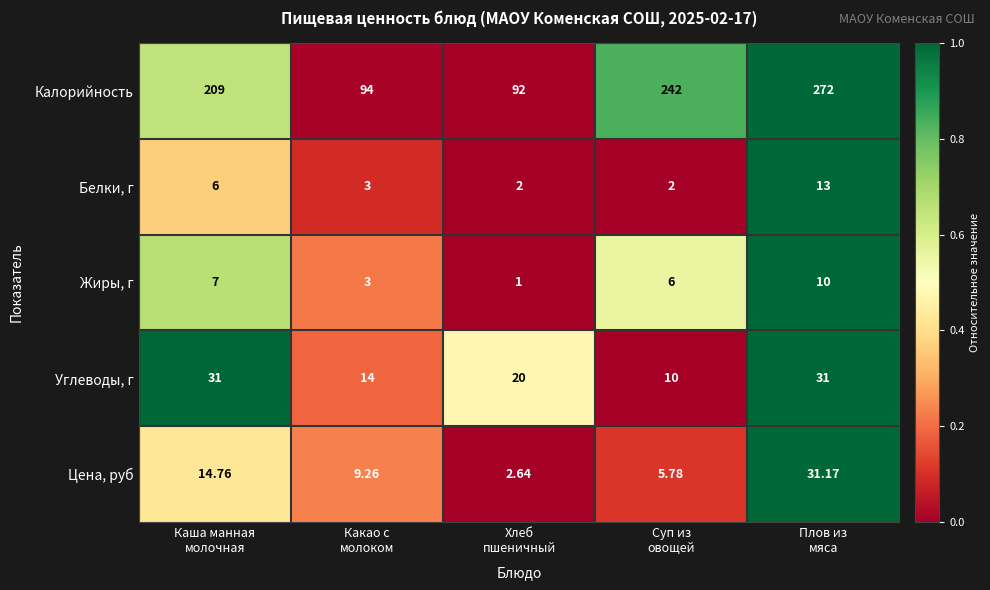

What is the total value across all series at Каша манная
молочная?

267.8